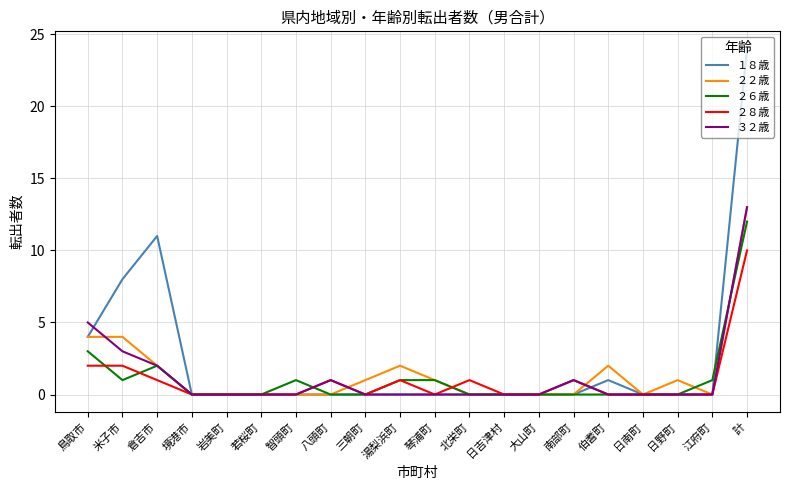

What is the difference between the maximum and minimum values in the ２８歳 series?

10